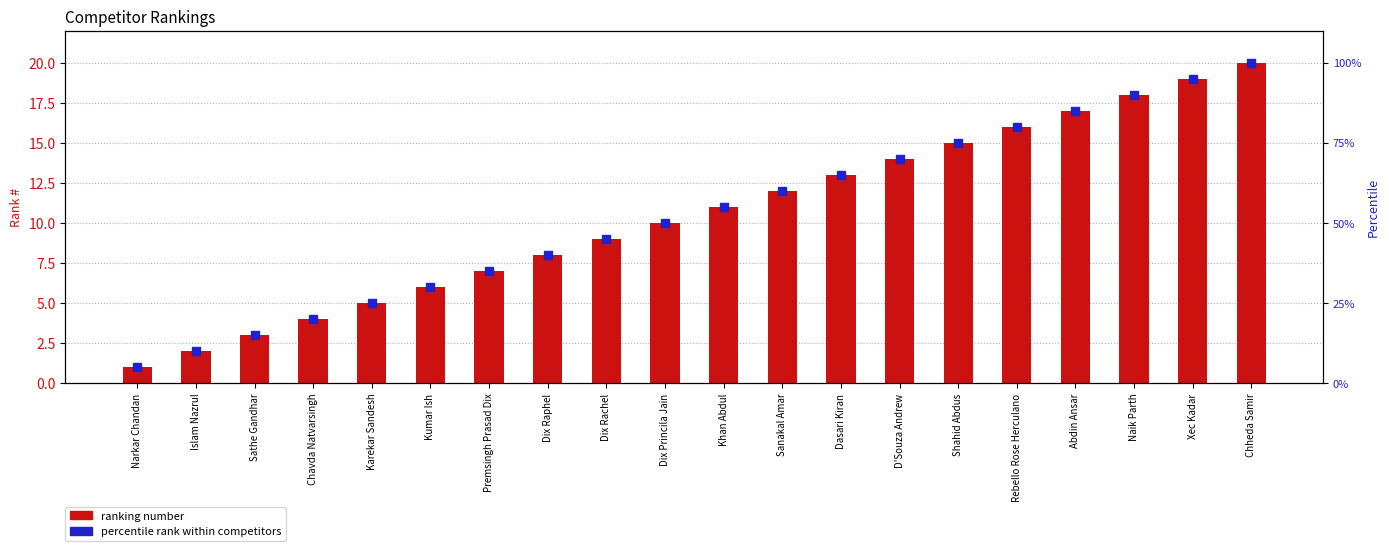

At which category is the sum across all series the highest?

Chheda Samir